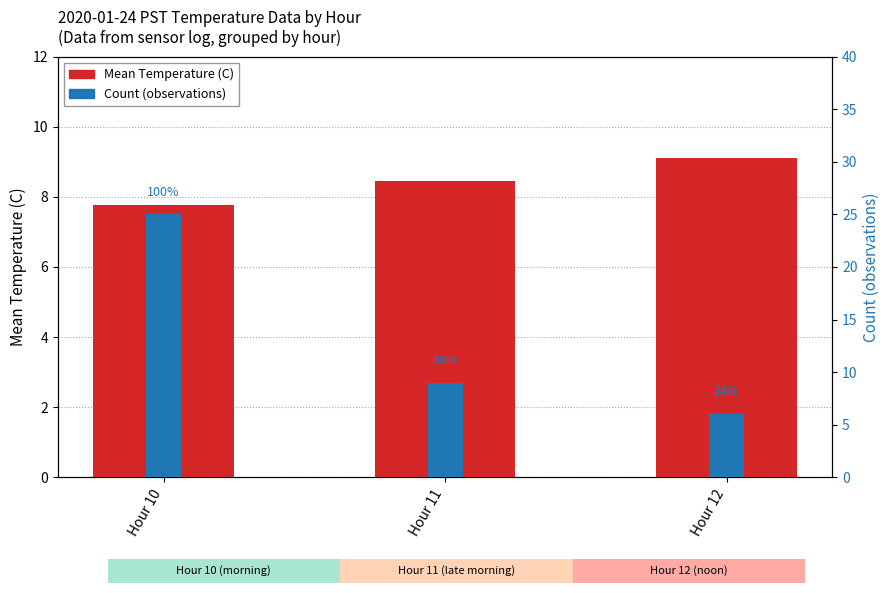

Rank the series by their maximum value, from lowest to highest.

Mean Temperature (C), Count (observations)